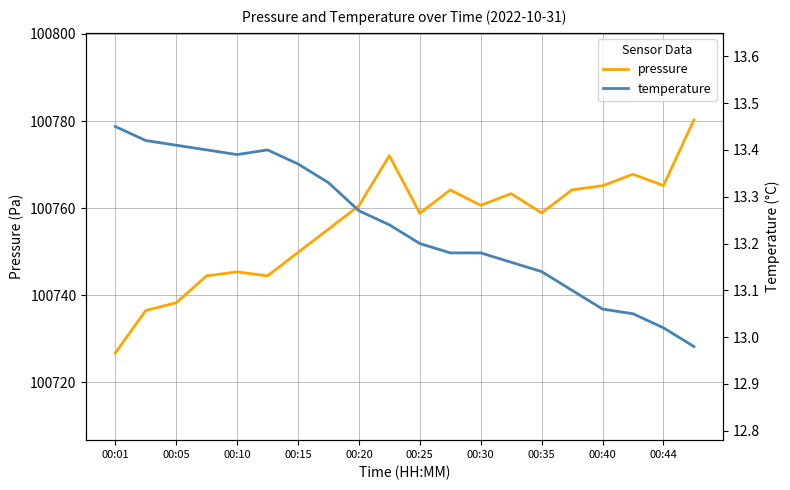

Which category has the highest value in the pressure series?

19